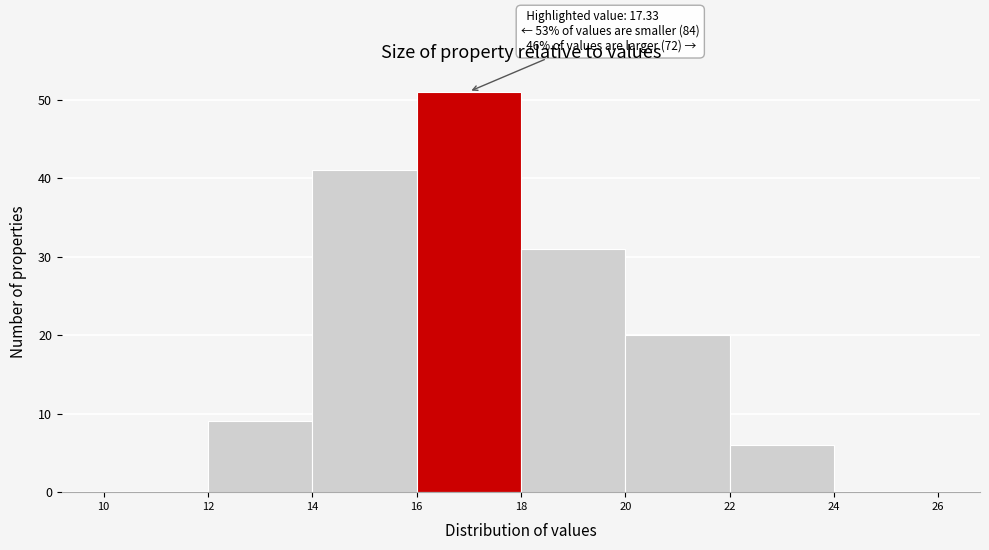

Over which range of the x-axis is the bar tallest?

16 to 18